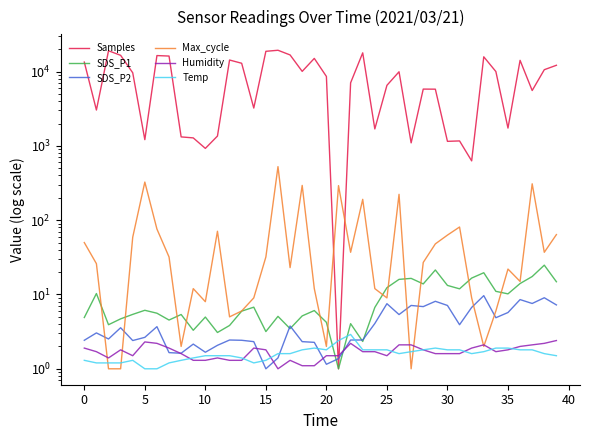

True or false: Samples and Temp intersect in this chart.

True